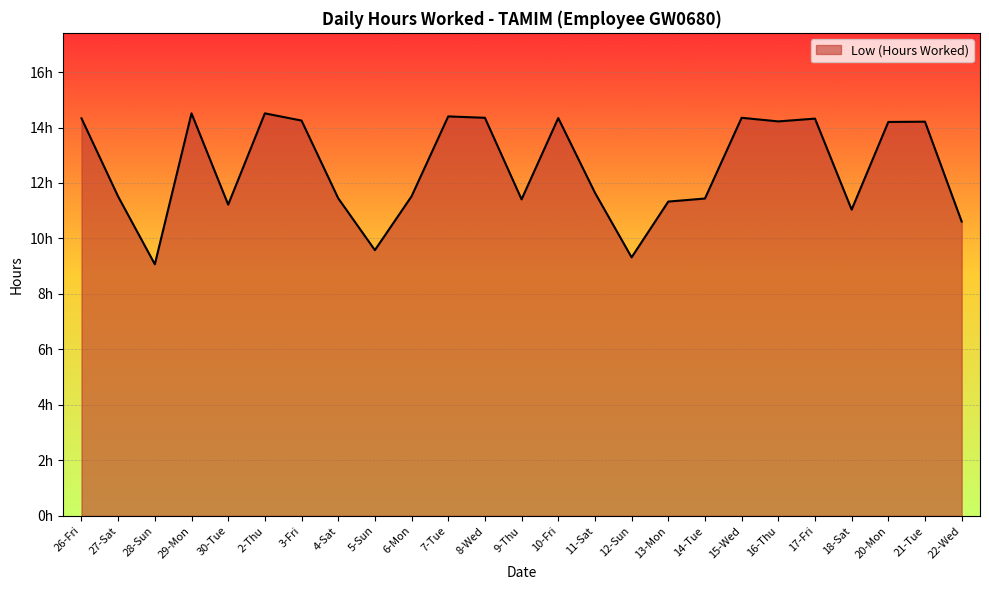

What is the value of the 9th point from the left?

9.6